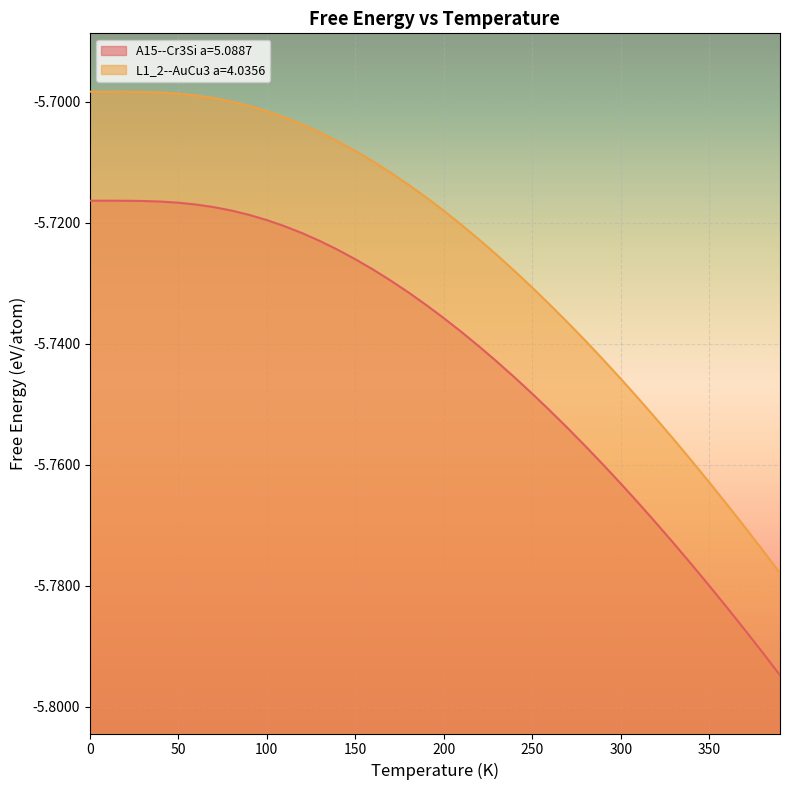

What is the value of the L1_2--AuCu3 a=4.0356 point at the 11th from the left?

-5.7